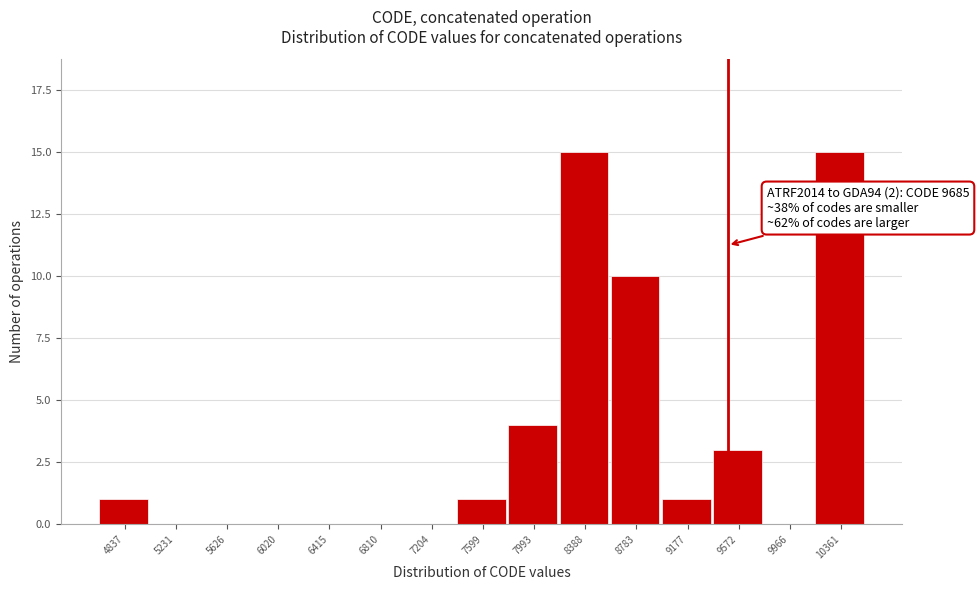

Reading left to right, what are all the values shown in this chart?

4837=1	5231=0	5626=0	6020=0	6415=0	6810=0	7204=0	7599=1	7993=4	8388=15	8783=10	9177=1	9572=3	9966=0	10361=15